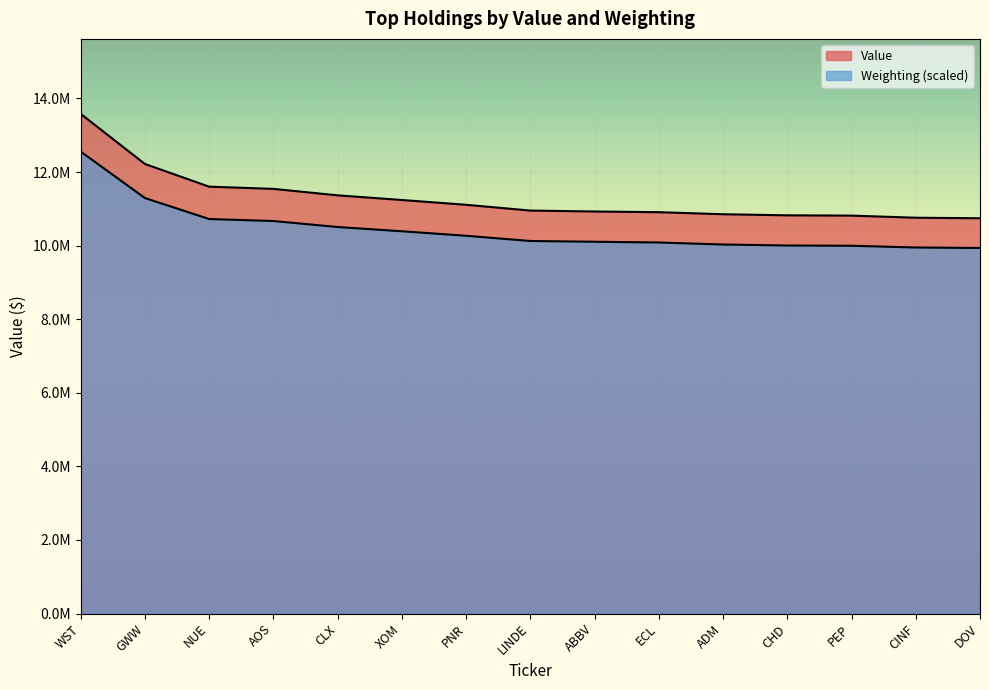

Does the chart display data point markers on the line(s)?

No